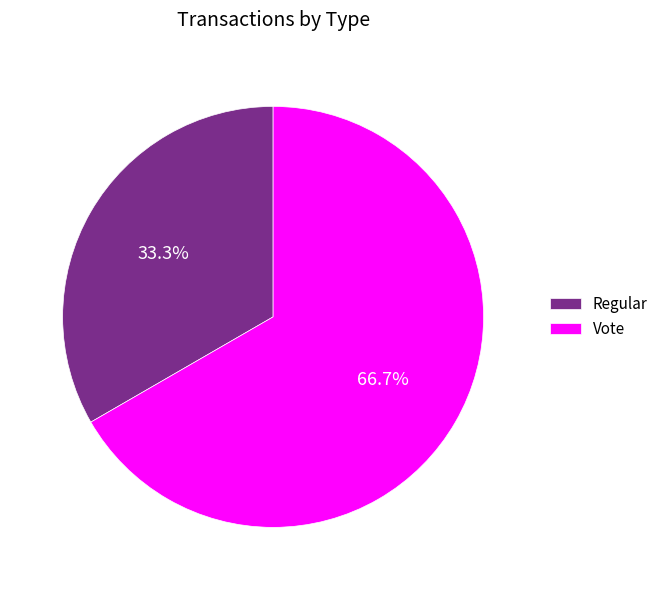

How many slices are in this pie chart?

2